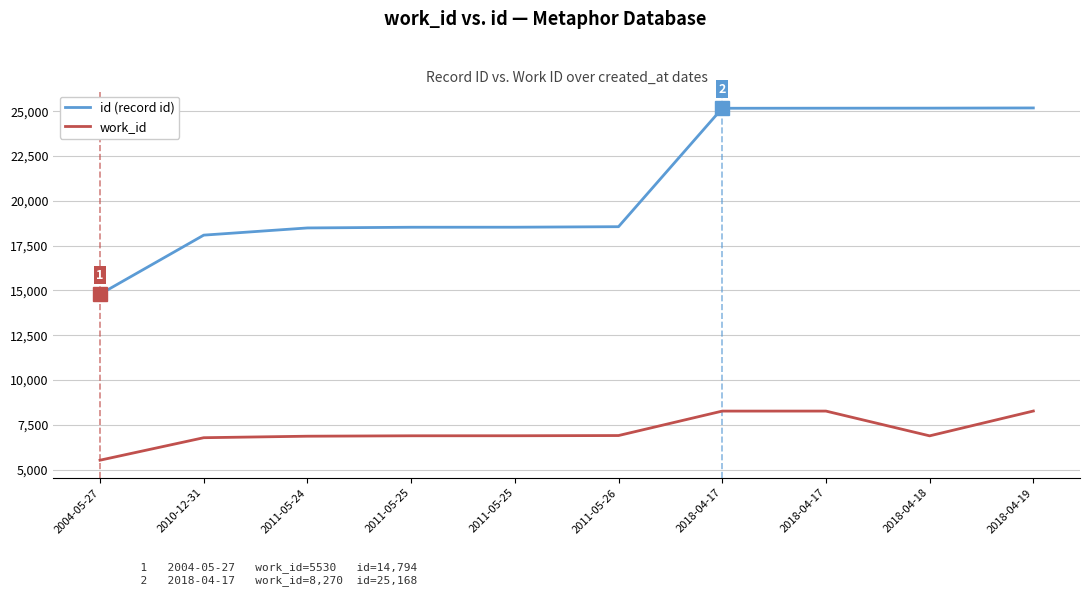

What are all the series names shown in the legend?

id (record id), work_id